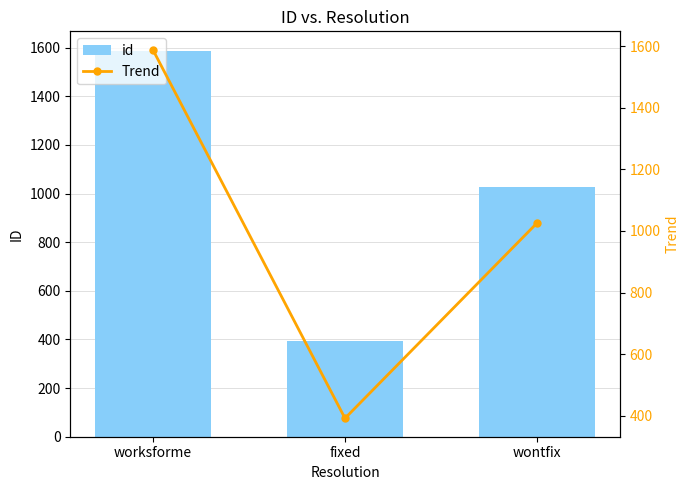

How many data points in Trend are above 1026?

1